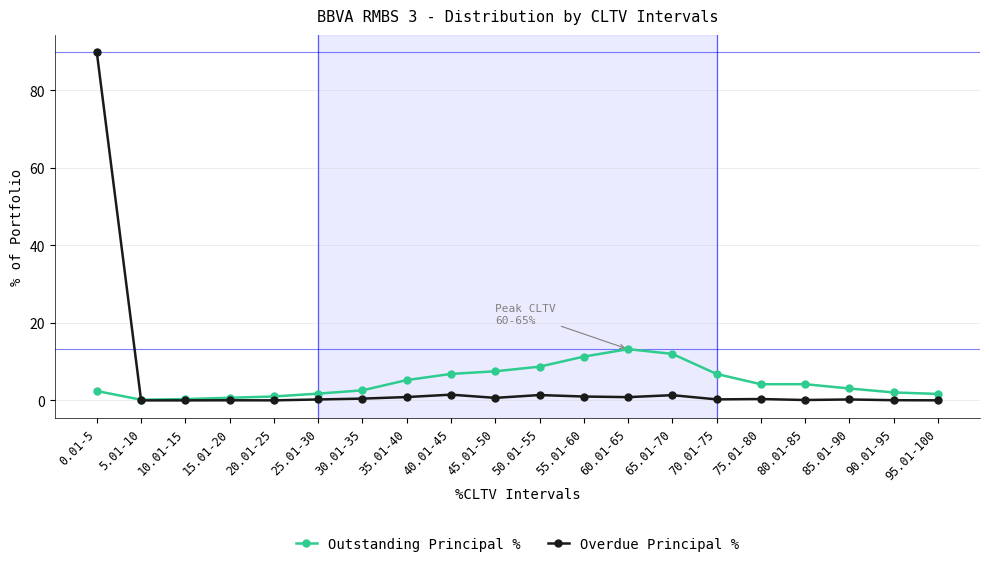

Which series changed the most between 50.01-55 and 80.01-85?

Outstanding Principal %